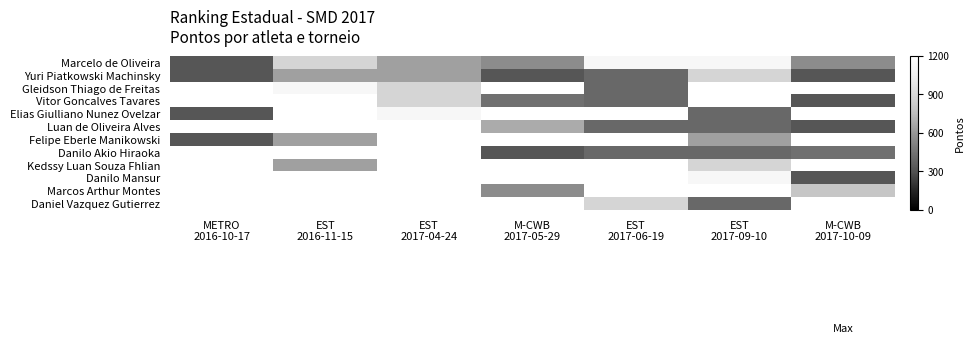

Rank the series by their maximum value, from lowest to highest.

Yuri Piatkowski Machinsky, Gleidson Thiago de Freitas, Vitor Goncalves Tavares, Elias Giulliano Nunez Ovelzar, Luan de Oliveira Alves, Felipe Eberle Manikowski, Danilo Akio Hiraoka, Kedssy Luan Souza Fhlian, Danilo Mansur, Marcos Arthur Montes, Daniel Vazquez Gutierrez, Marcelo de Oliveira